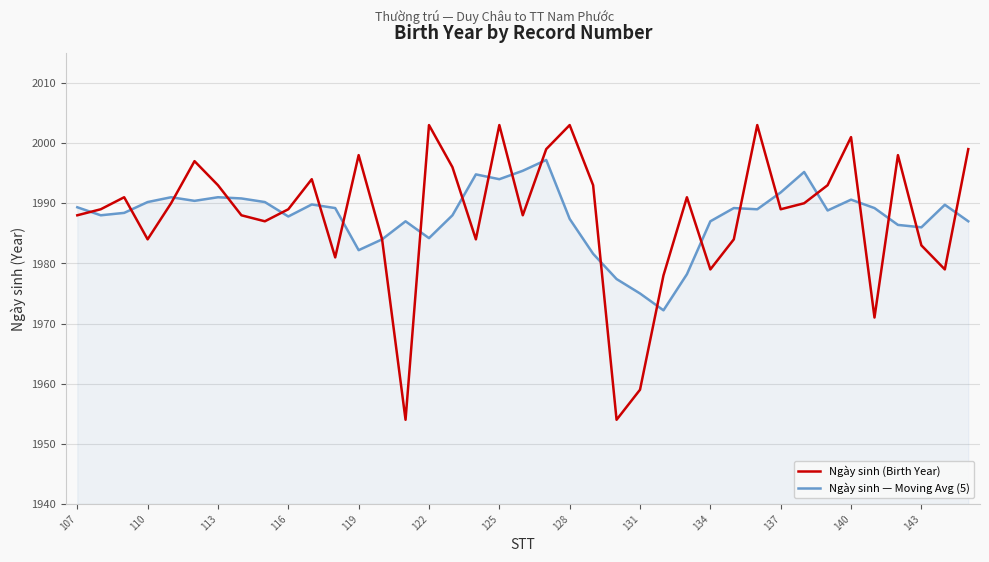

Which series has the largest range (max minus min)?

Ngày sinh (Birth Year)